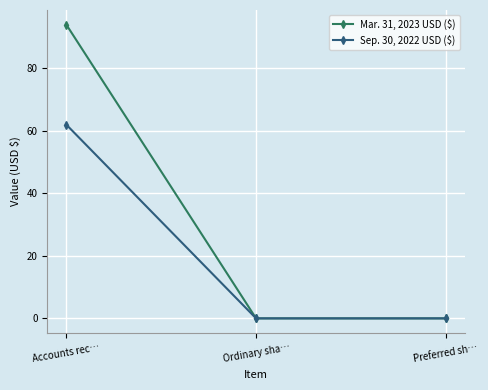

Does the chart have visible grid lines?

Yes